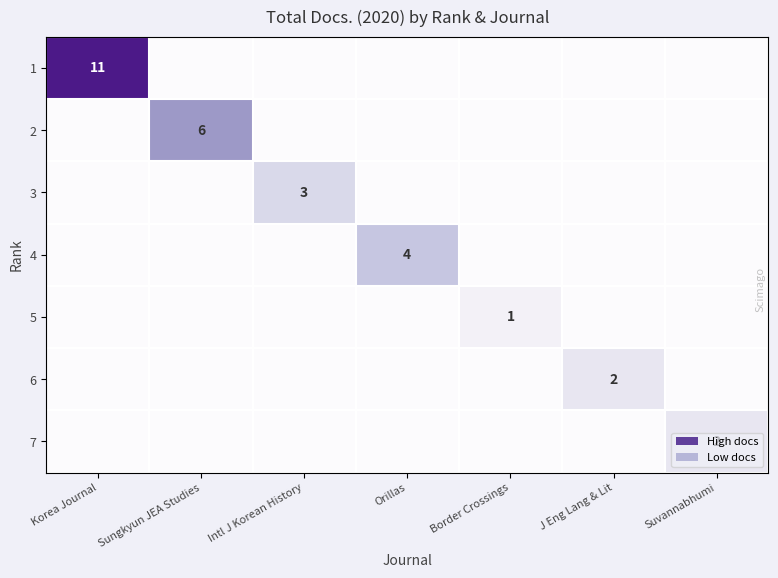

True or false: 4 has a value of 4 at Orillas.

True